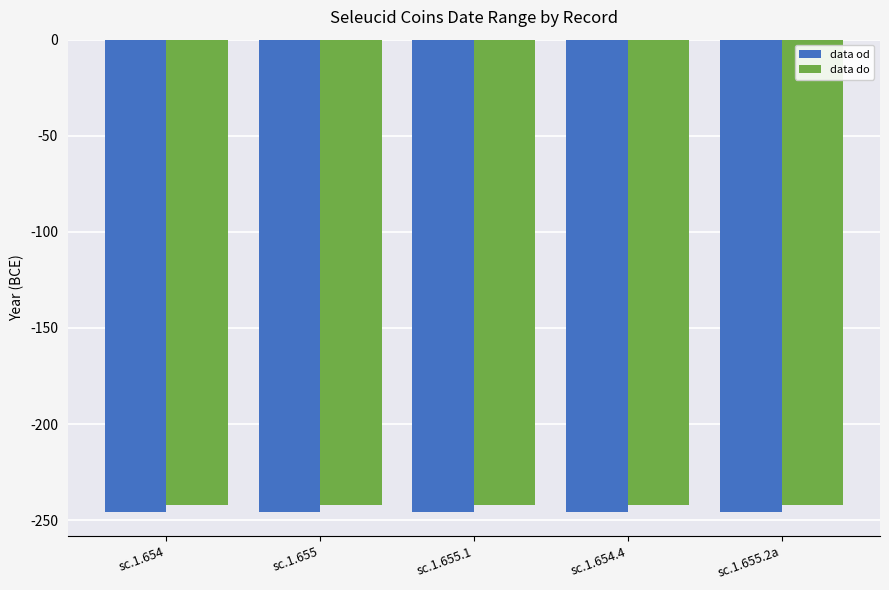

What is the highest value of the data do series?

-242